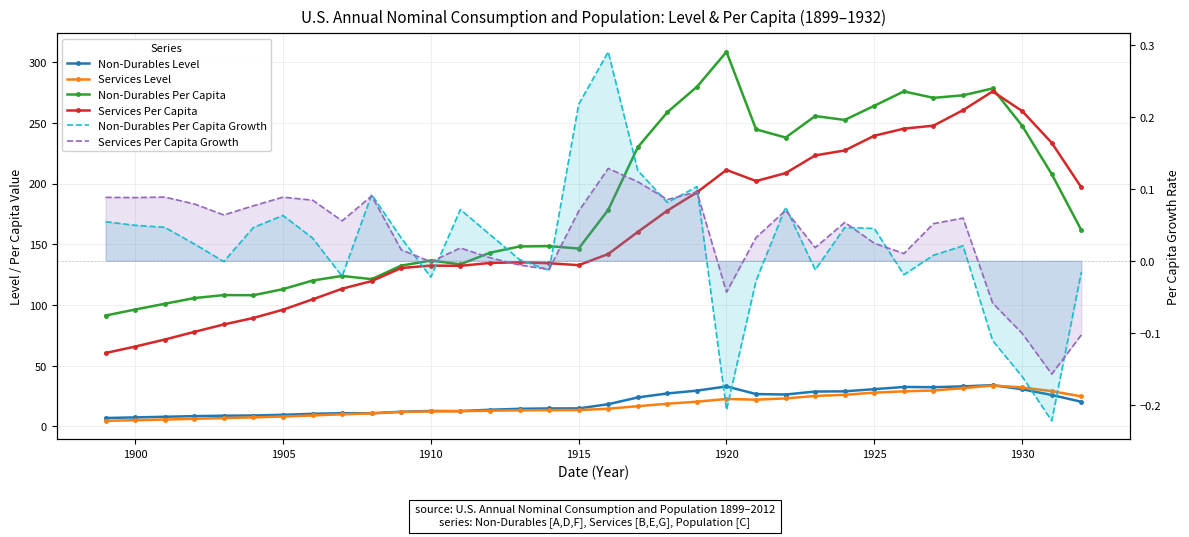

Which series has the largest range (max minus min)?

Non-Durables Per Capita